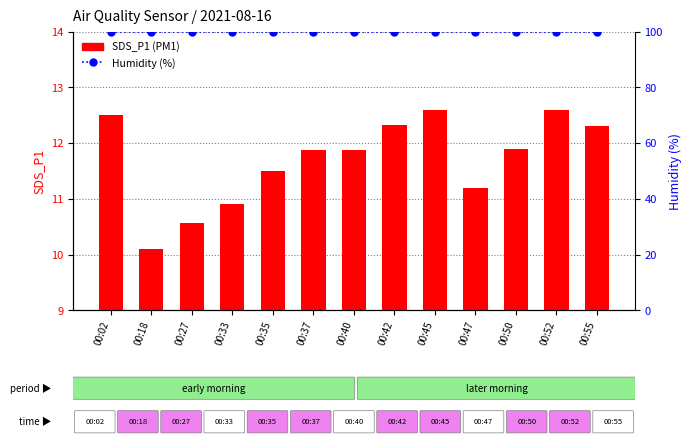

What is the approximate value of SDS_P1 at 00:52?

12.6